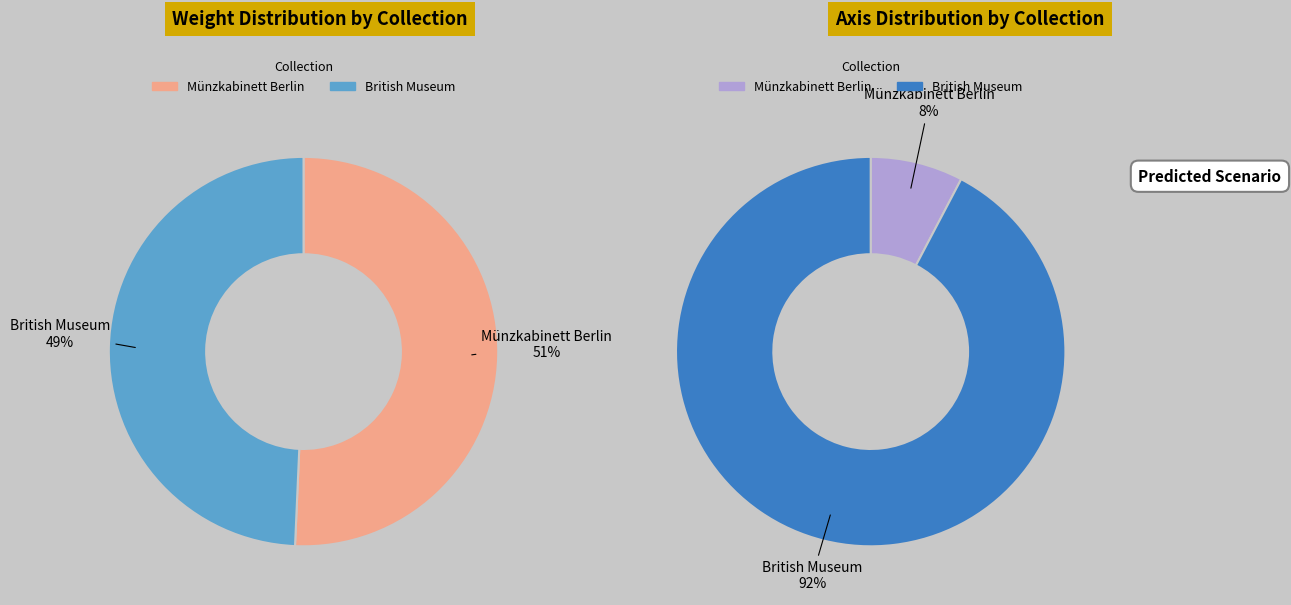

Which has a higher value, Münzkabinett Berlin or British Museum?

Münzkabinett Berlin